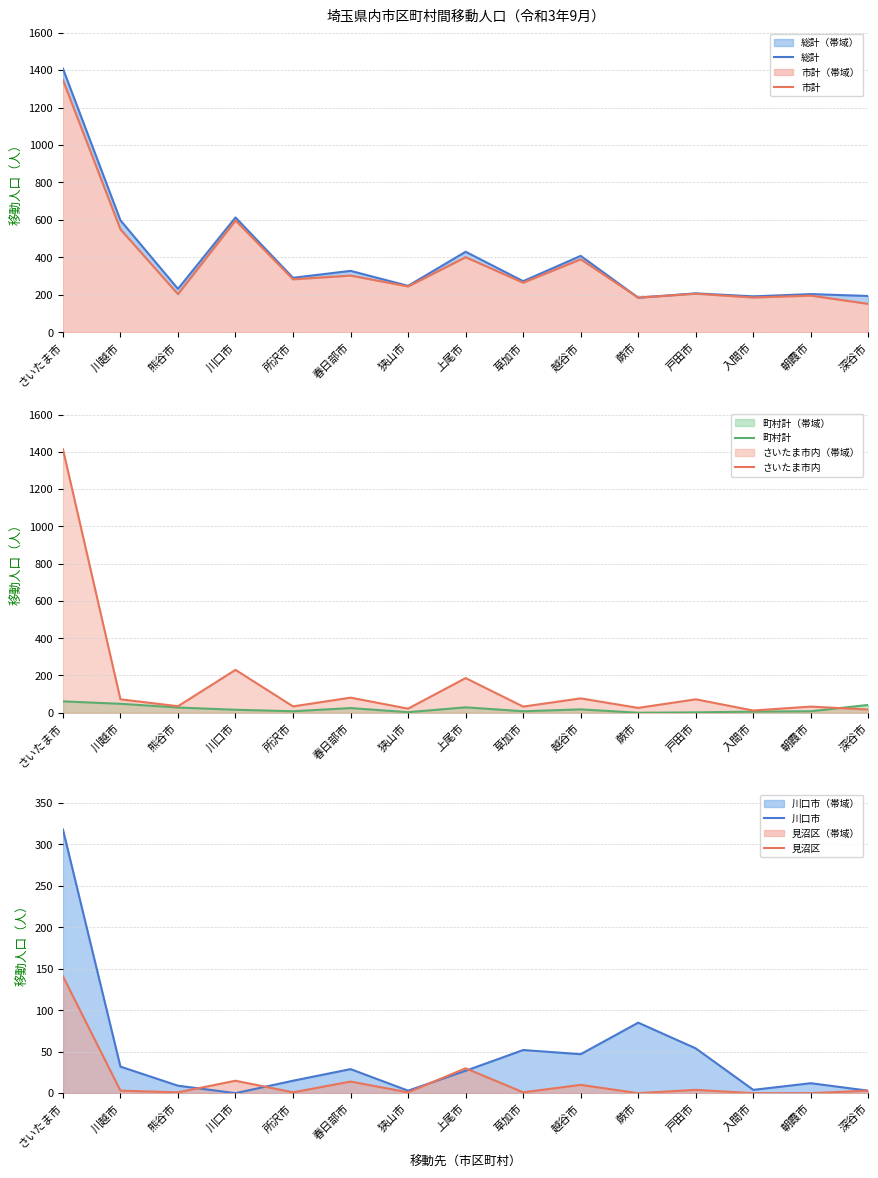

Reading left to right, transcribe all the data shown in this chart.

総計: 1408	598	232	613	291	328	248	430	273	408	185	208	192	204	194
市計: 1347	550	204	597	283	303	245	401	265	390	185	206	186	196	152
町村計: 61	48	28	16	8	25	3	29	8	18	0	2	6	8	42
さいたま市内: 1415	72	35	230	34	81	22	186	33	77	26	72	12	33	17
川口市: 318	32	9	0	15	29	3	27	52	47	85	54	4	12	3
見沼区: 141	3	1	15	1	14	1	30	1	10	0	4	0	0	3